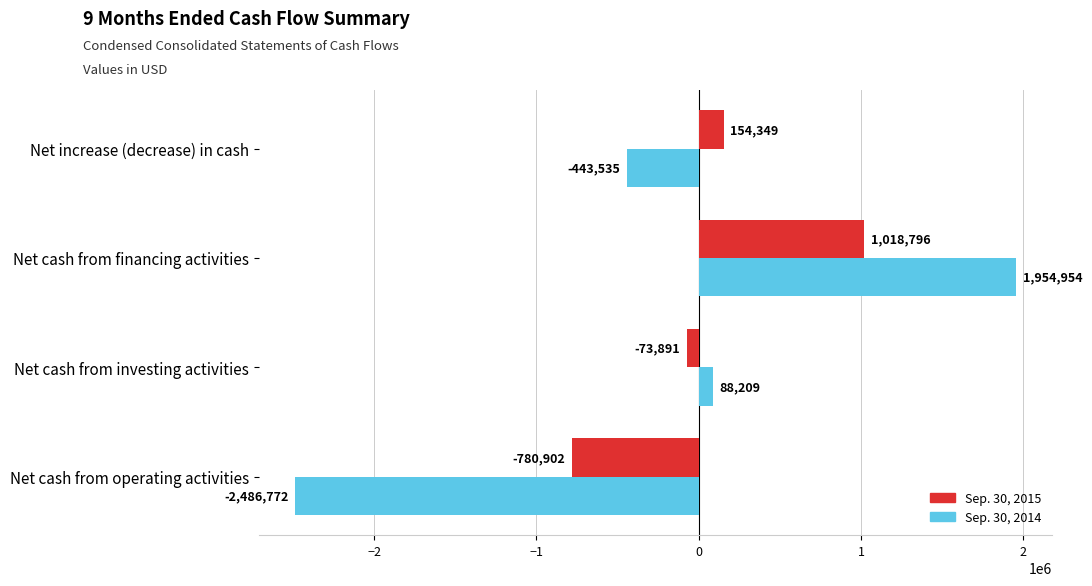

What is the total value across all series at Net cash from financing activities?

2973750